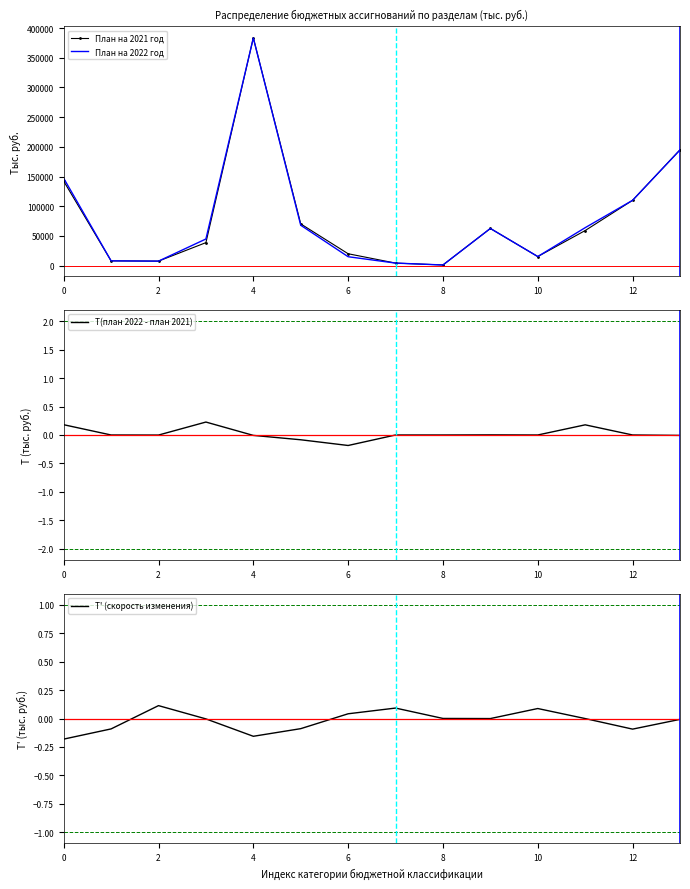

How many data points in План на 2022 год are above 62593?

7